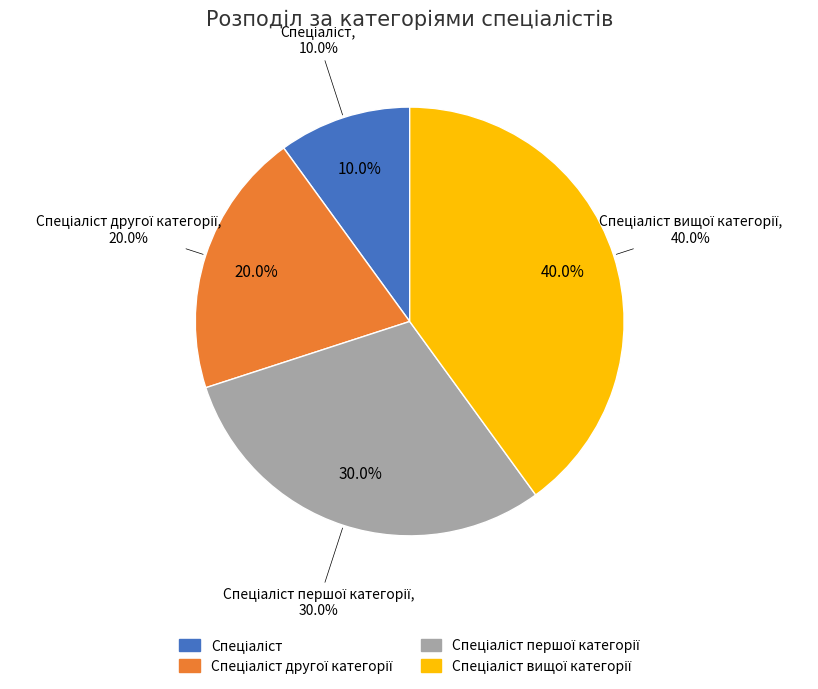

What percentage is the Спеціаліст першої категорії slice, to the nearest percent?

30%